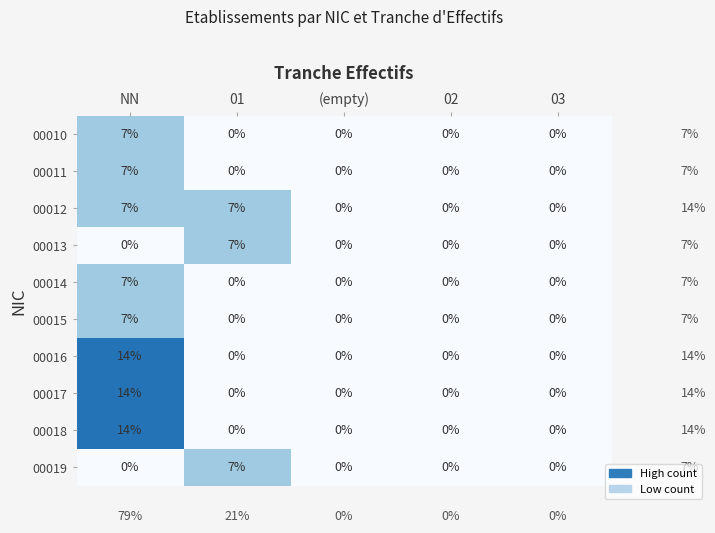

What is the sum of all 00012 values?

14